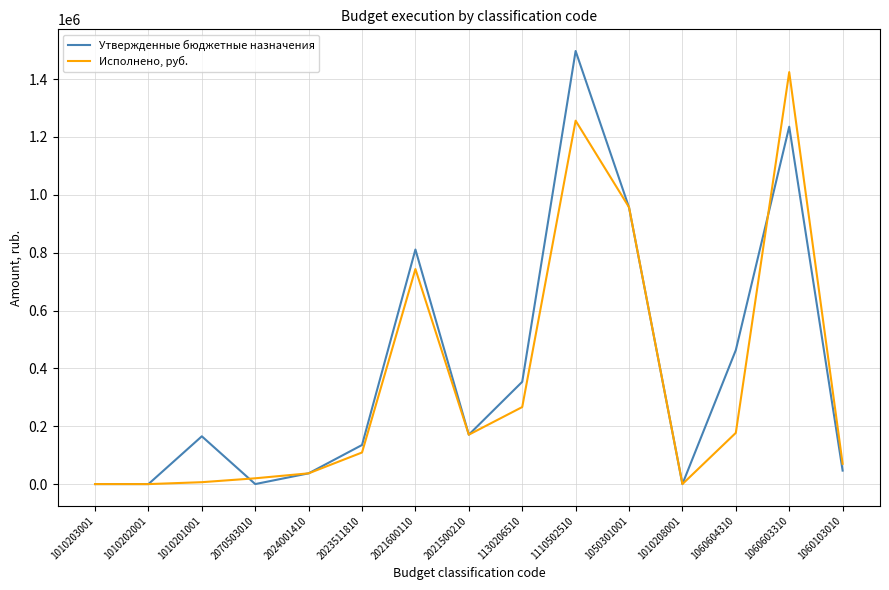

At which category does the chart reach its peak across all series?

1110502510